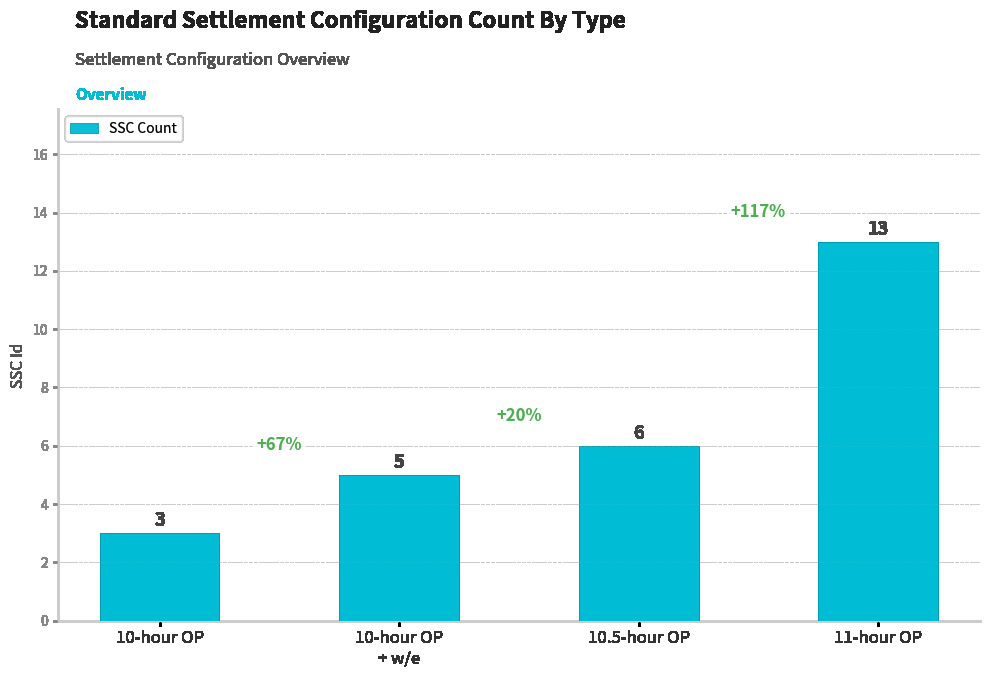

The value at 10-hour OP is 3. True or false?

True